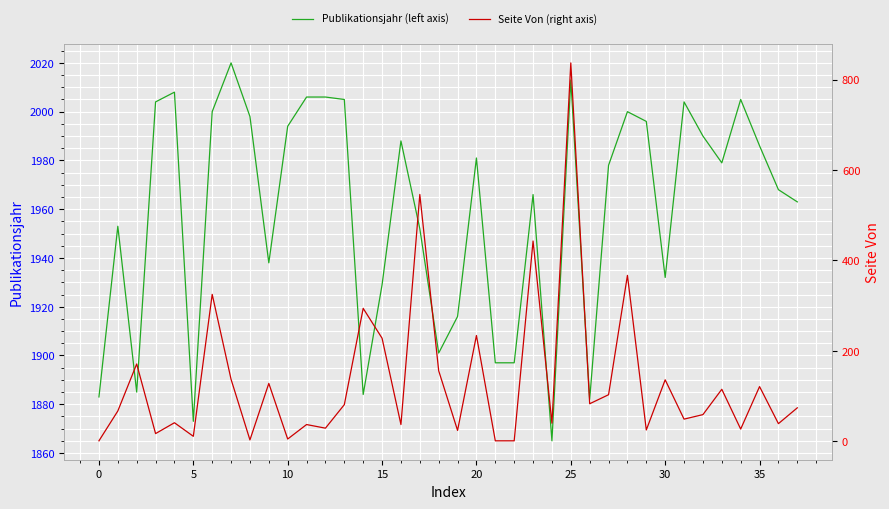

Does the chart display data point markers on the line(s)?

No